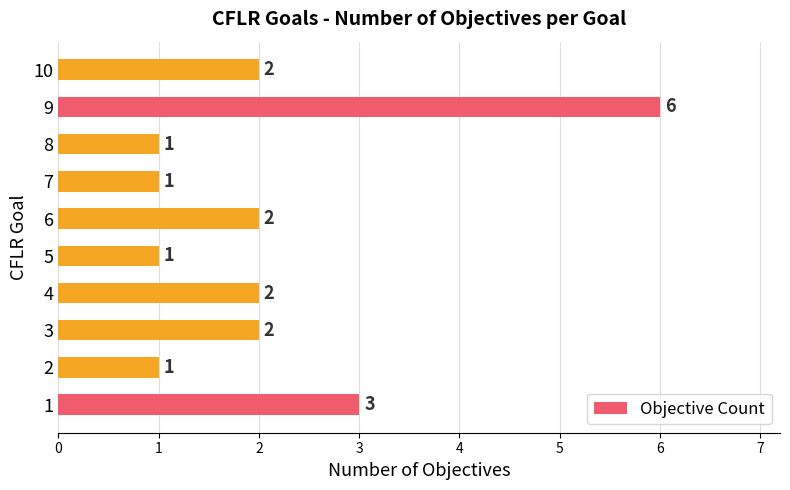

Read the value at 8.

1